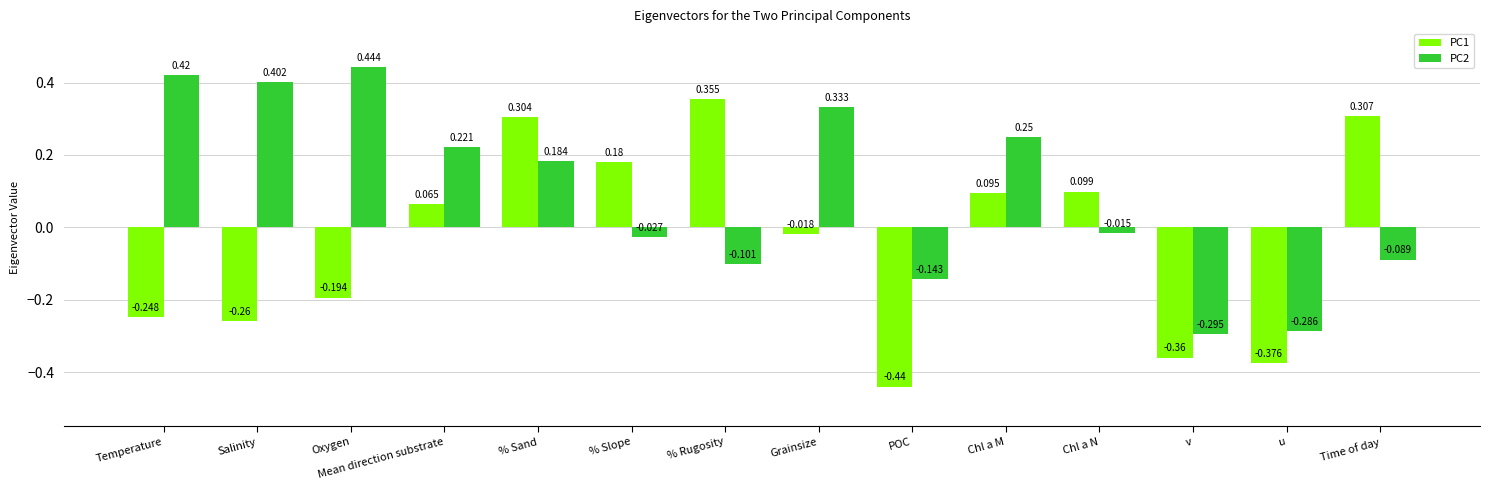

Where does the PC2 series first go above 0?

Temperature